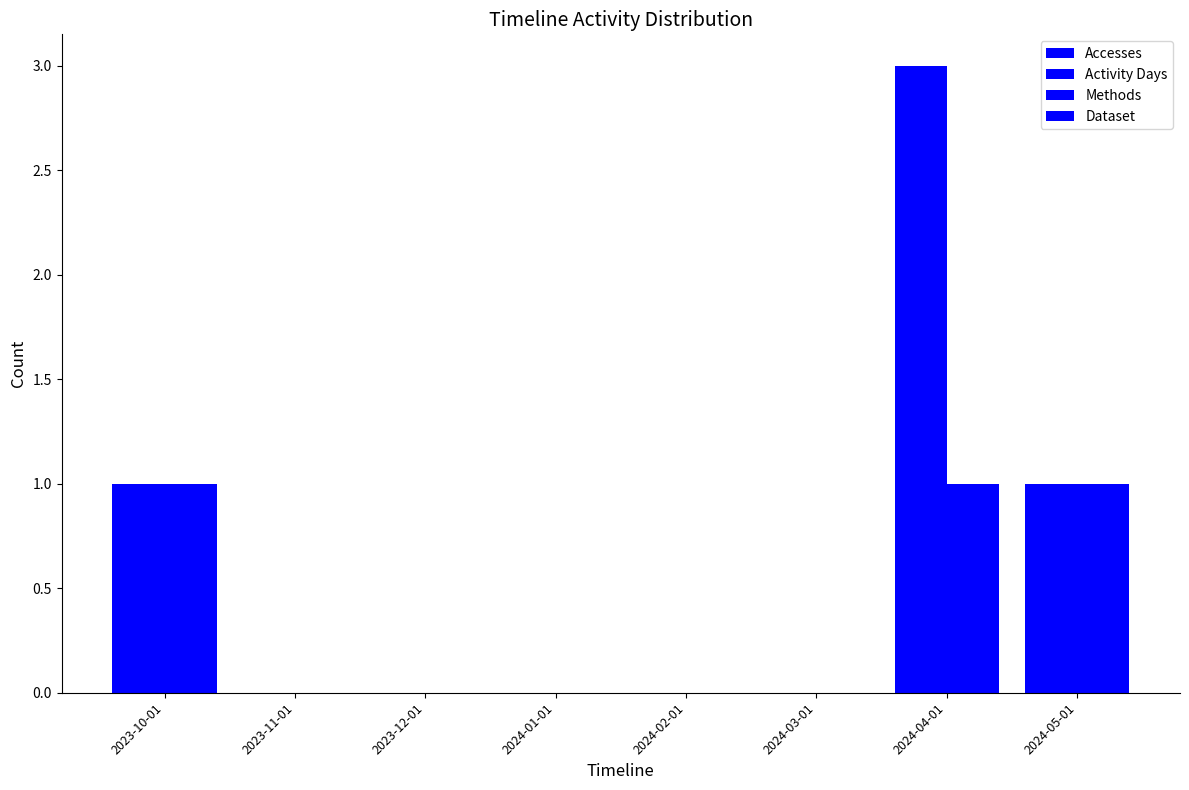

How many data points does each series have?

8